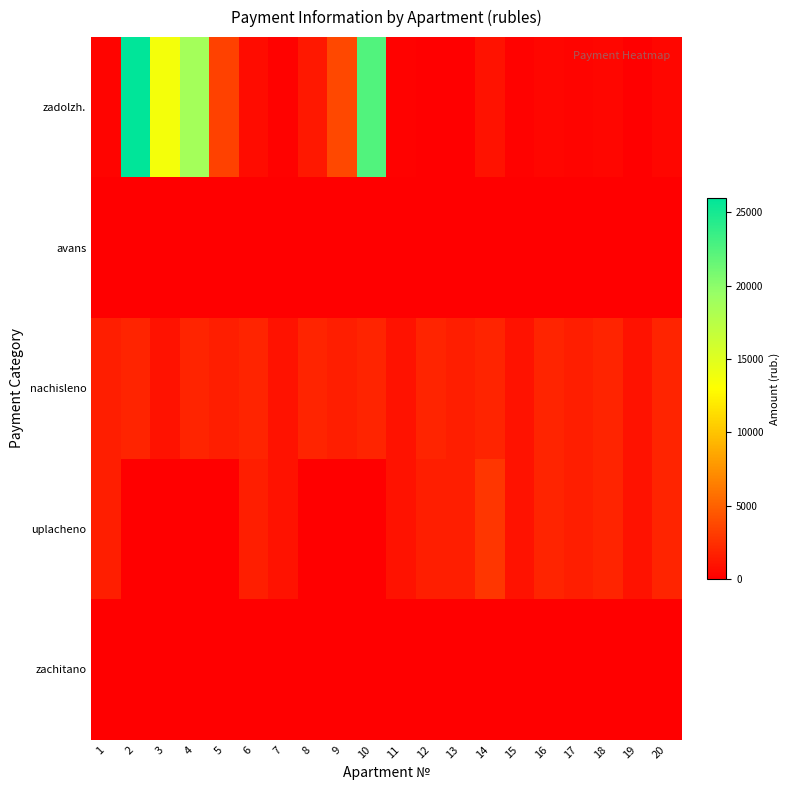

Which category has the lowest value across all series?

13